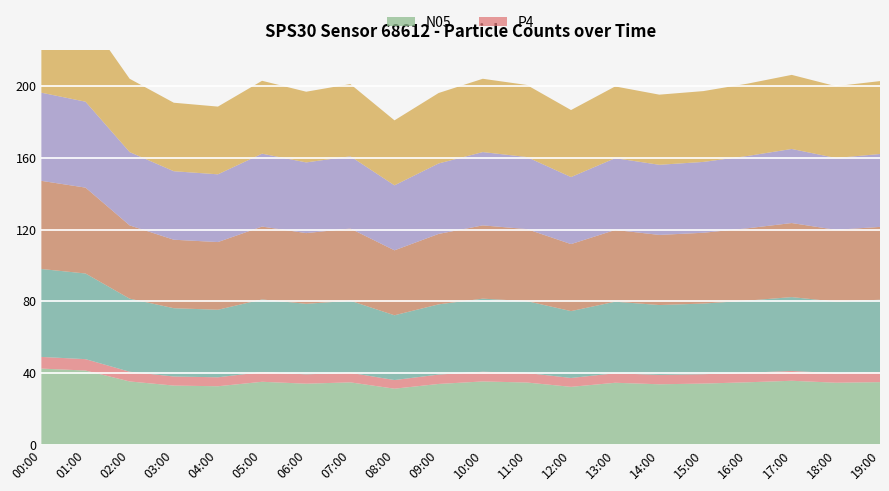

Reading left to right, what are all the values shown in this chart?

N25: 49.1	47.9	40.9	38.2	37.8	40.6	39.4	40.3	36.2	39.3	40.9	40.2	37.4	40.0	39.1	39.5	40.3	41.3	40.0	40.6
N10: 49.2	47.9	40.9	38.2	37.8	40.6	39.4	40.3	36.2	39.3	40.9	40.2	37.4	40.0	39.1	39.5	40.3	41.3	40.0	40.6
N4: 49.2	47.9	40.9	38.2	37.8	40.6	39.4	40.3	36.2	39.3	40.9	40.2	37.4	40.0	39.1	39.5	40.3	41.3	40.0	40.6
N1: 49.0	47.8	40.8	38.1	37.7	40.5	39.3	40.2	36.1	39.2	40.8	40.1	37.3	39.9	39.0	39.4	40.2	41.2	39.9	40.4
N05: 42.5	41.4	35.3	33.0	32.6	35.1	34.1	34.8	31.3	33.9	35.3	34.7	32.3	34.6	33.7	34.1	34.8	35.7	34.6	34.9
P4: 6.5	6.3	5.4	5.1	5.0	5.4	5.2	5.3	4.8	5.2	5.4	5.3	5.0	5.3	5.2	5.2	5.3	5.5	5.3	5.5